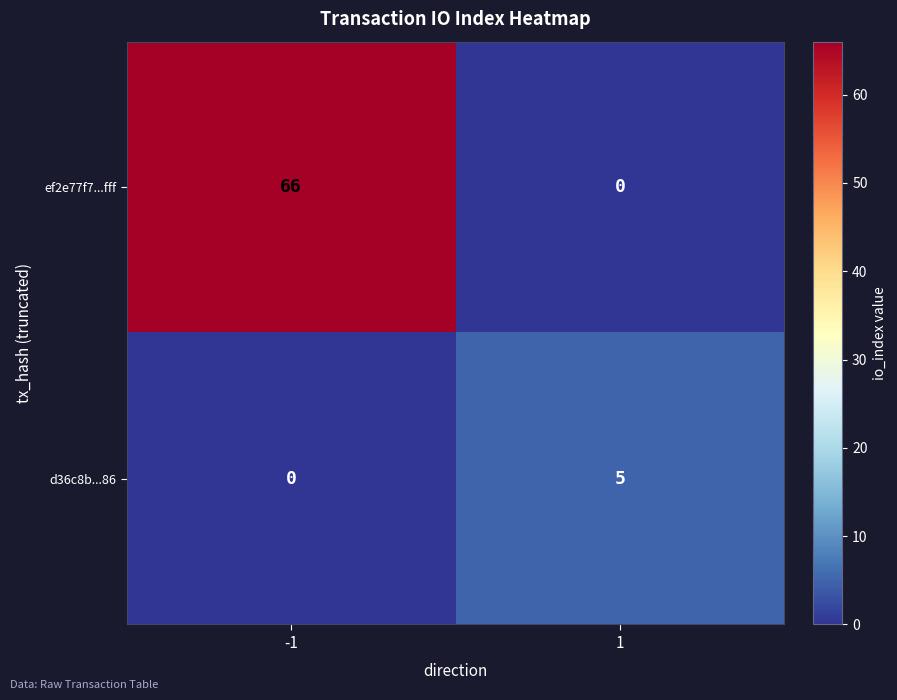

List the series in order of their peak value, highest first.

ef2e77f7...fff, d36c8b...86